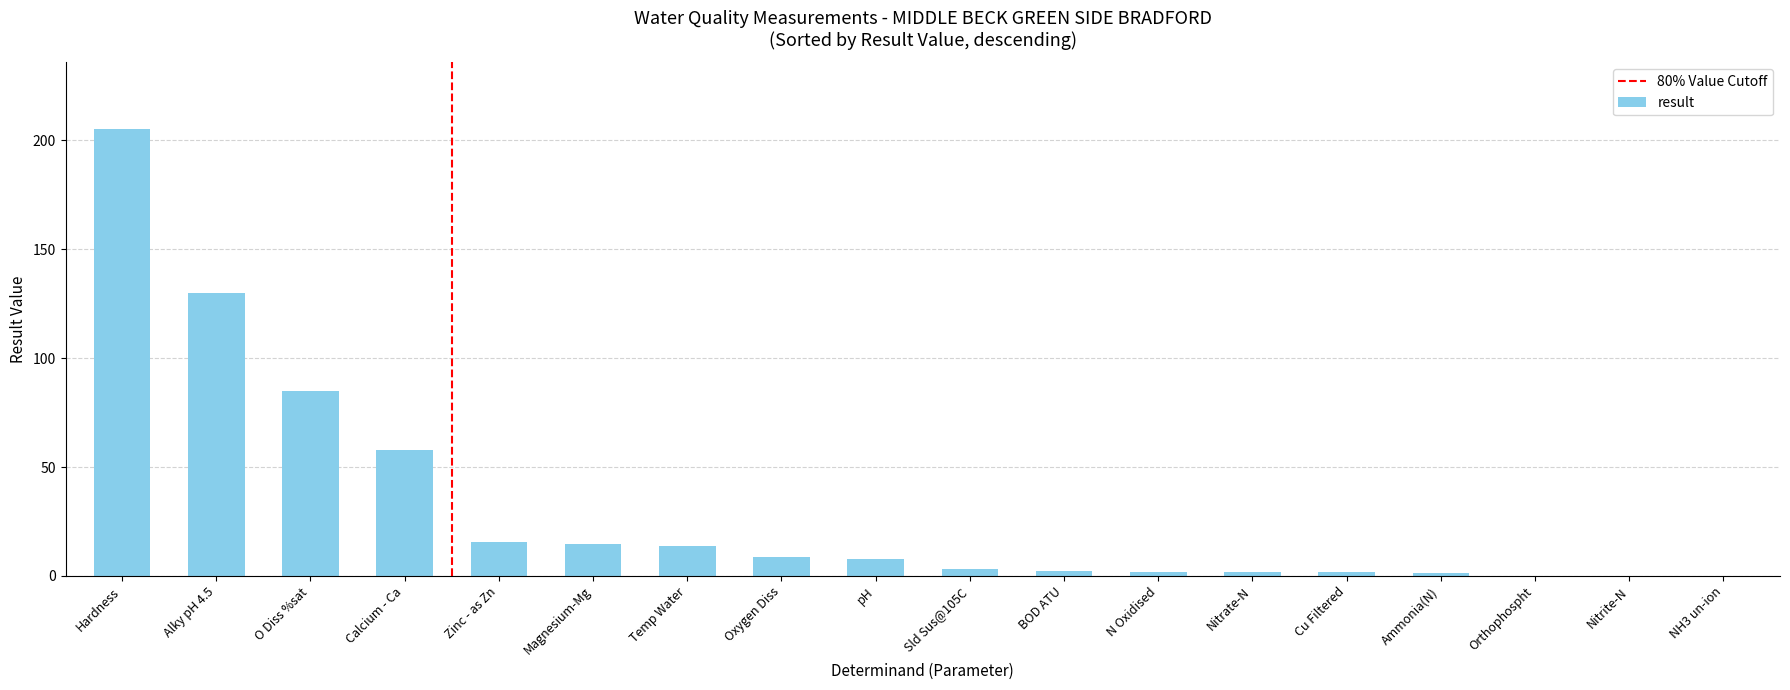

Between pH and Magnesium-Mg, which is larger?

Magnesium-Mg